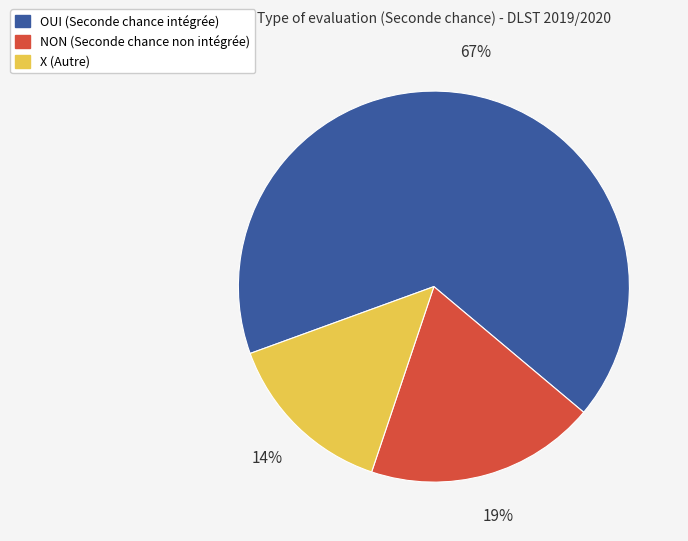

To the nearest percent, what is the difference between the OUI and NON slice percentages?

48%